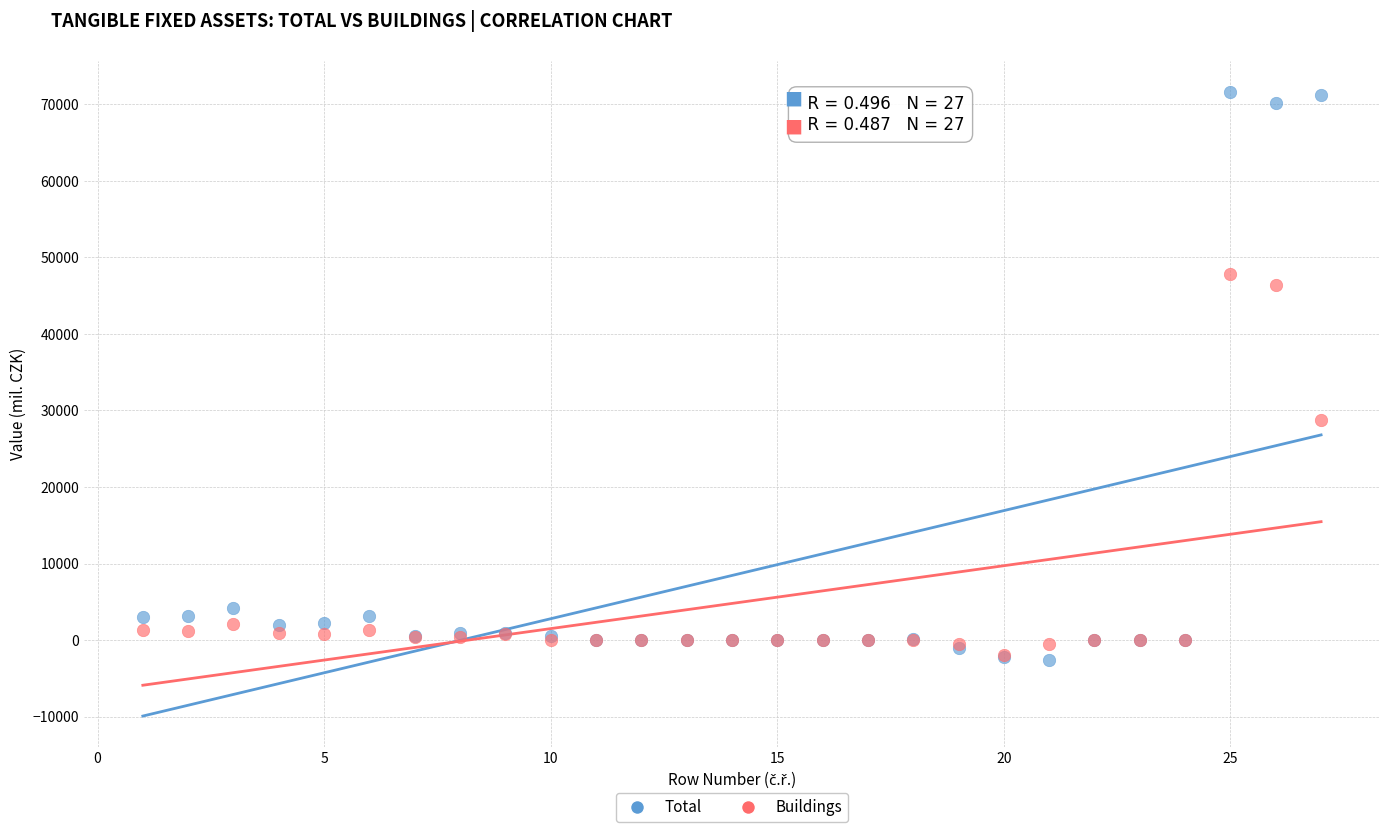

Which series has the widest spread of Y values?

Total